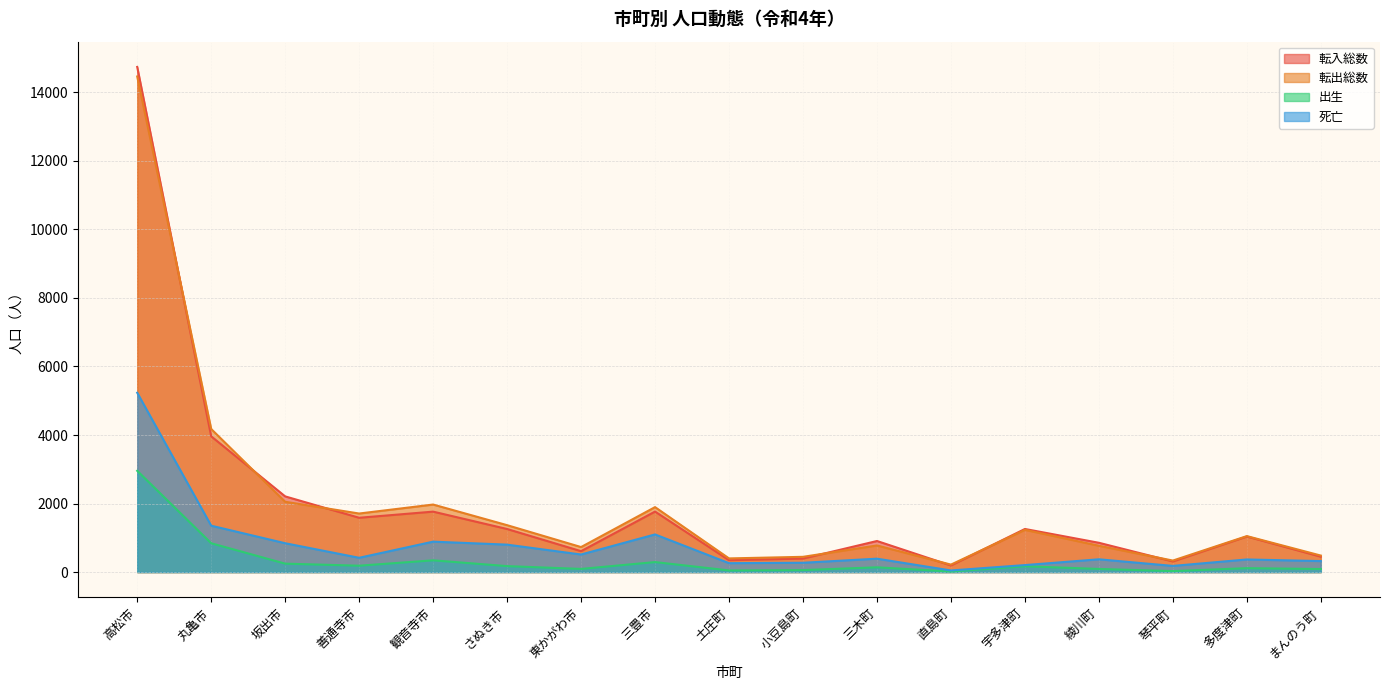

Reading left to right, what are all the values shown in this chart?

転入総数: 高松市=14743	丸亀市=3962	坂出市=2209	善通寺市=1585	観音寺市=1764	さぬき市=1257	東かがわ市=610	三豊市=1766	土庄町=346	小豆島町=394	三木町=907	直島町=192	宇多津町=1258	綾川町=855	琴平町=310	多度津町=1038	まんのう町=449
転出総数: 高松市=14464	丸亀市=4176	坂出市=2052	善通寺市=1709	観音寺市=1971	さぬき市=1369	東かがわ市=730	三豊市=1896	土庄町=399	小豆島町=445	三木町=777	直島町=218	宇多津町=1233	綾川町=768	琴平町=336	多度津町=1050	まんのう町=482
出生: 高松市=2956	丸亀市=841	坂出市=246	善通寺市=186	観音寺市=343	さぬき市=174	東かがわ市=92	三豊市=292	土庄町=48	小豆島町=58	三木町=139	直島町=16	宇多津町=170	綾川町=91	琴平町=29	多度津町=114	まんのう町=89
死亡: 高松市=5234	丸亀市=1354	坂出市=842	善通寺市=417	観音寺市=888	さぬき市=801	東かがわ市=513	三豊市=1099	土庄町=260	小豆島町=272	三木町=391	直島町=47	宇多津町=204	綾川町=373	琴平町=180	多度津町=368	まんのう町=321